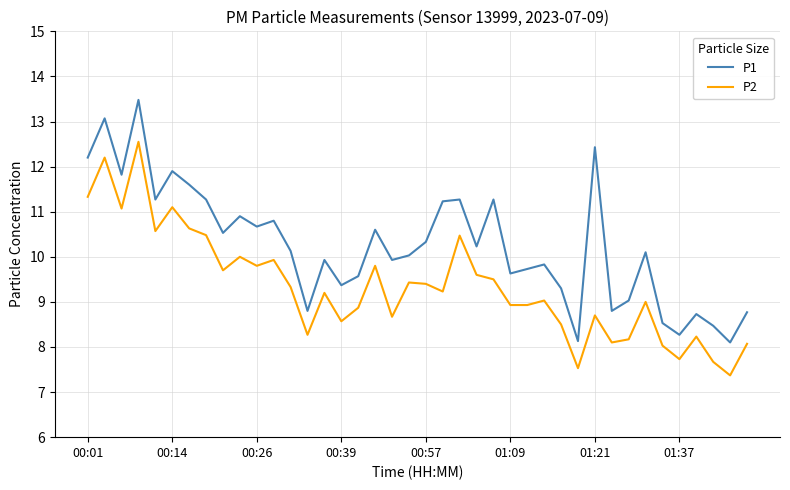

True or false: P2 and P1 intersect in this chart.

False